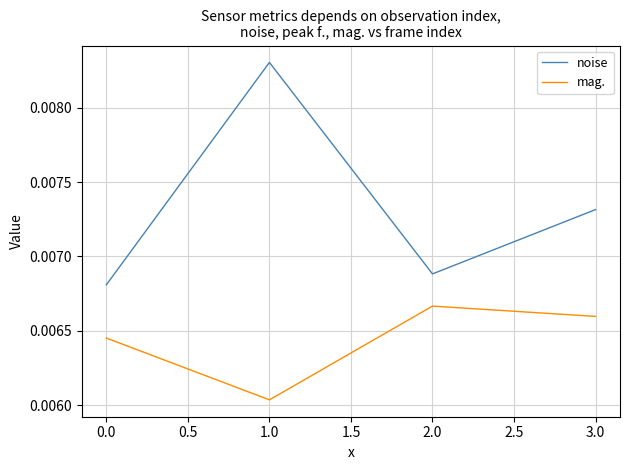

Rank the series at 0.0 from highest to lowest value.

noise, mag.